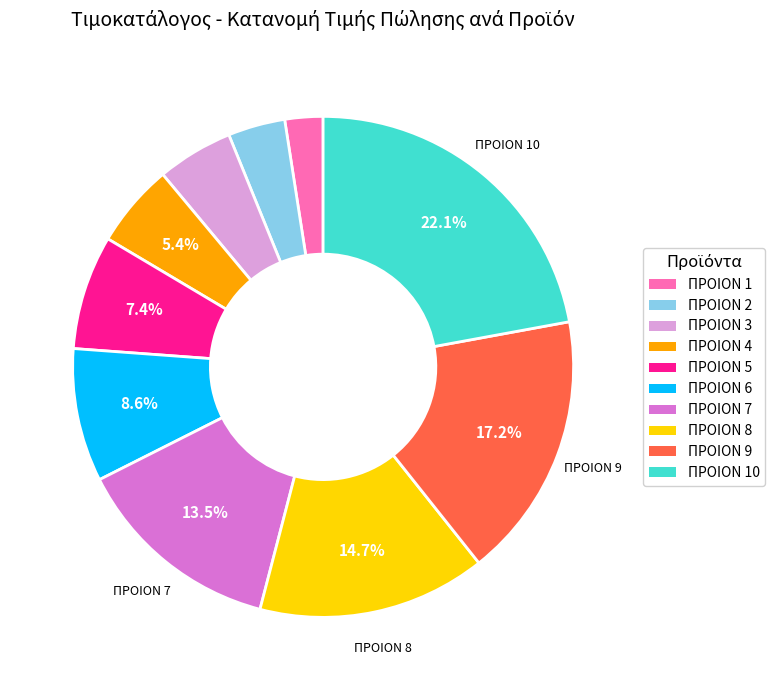

Does any single category account for the majority?

No